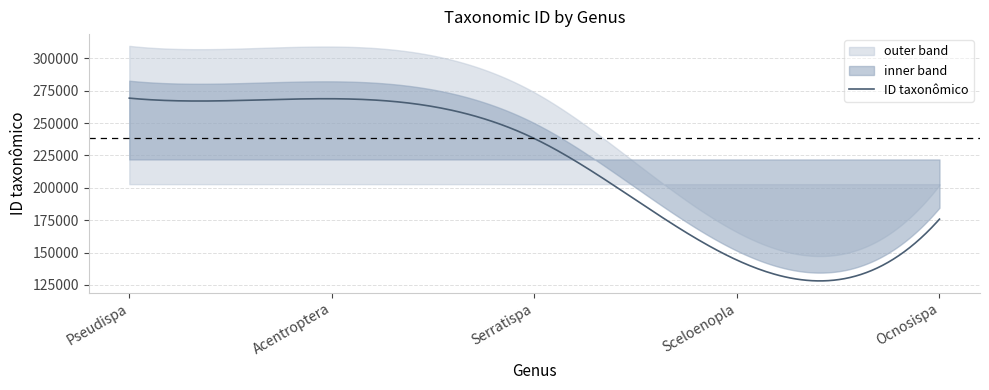

Reading right to left, what are all the values shown in this chart?

Ocnosispa=175801	Sceloenopla=144148	Serratispa=238061	Acentroptera=268830	Pseudispa=269294